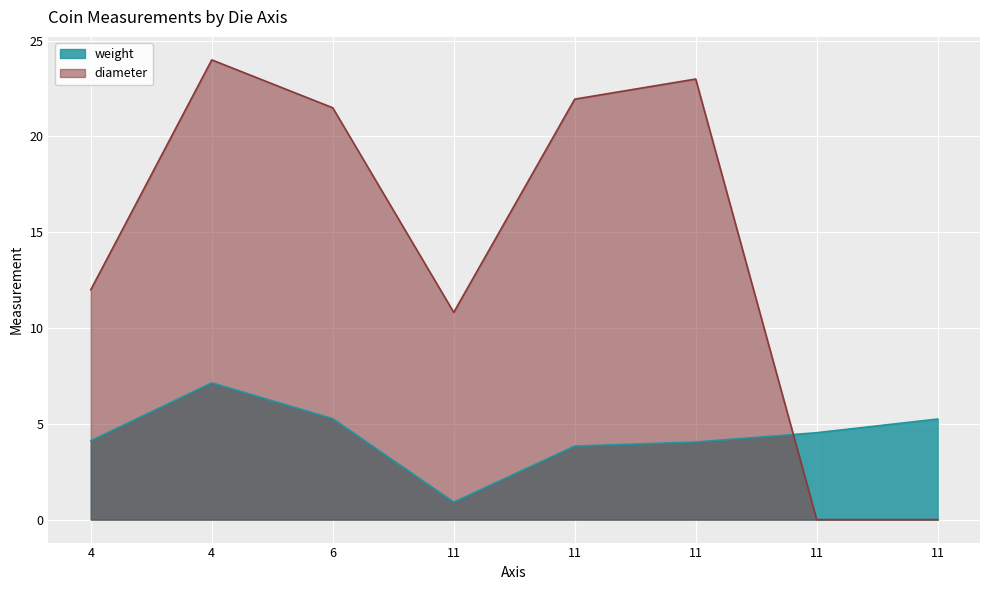

Rank the series by their maximum value, from lowest to highest.

weight, diameter